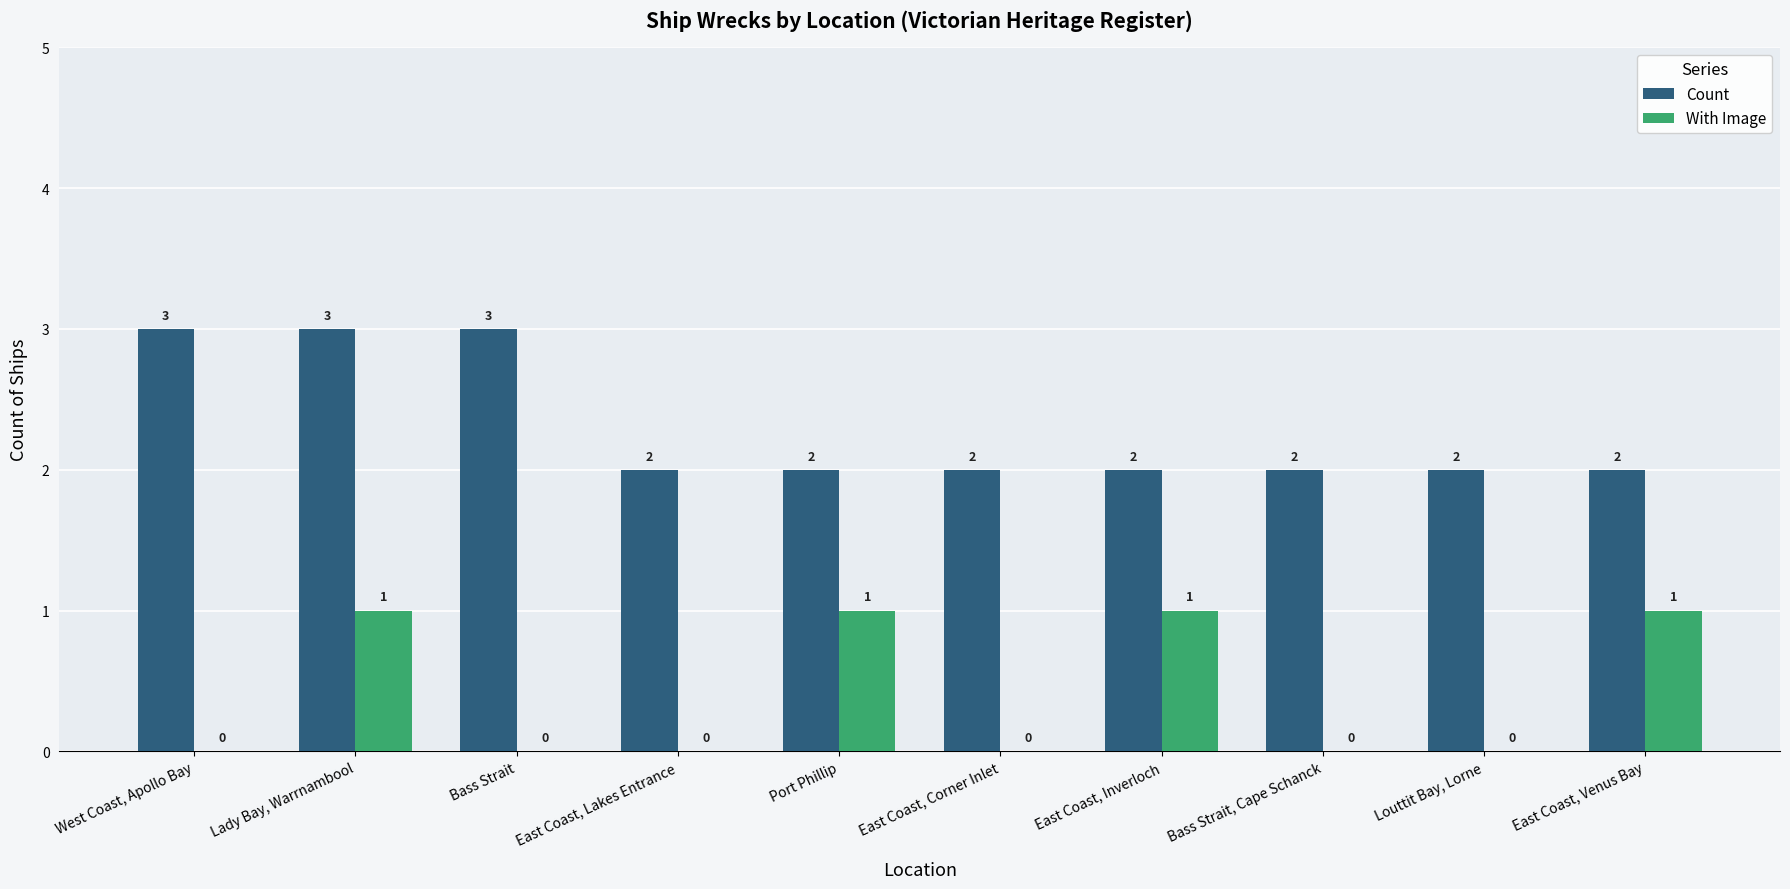

What is the greatest value displayed?

3